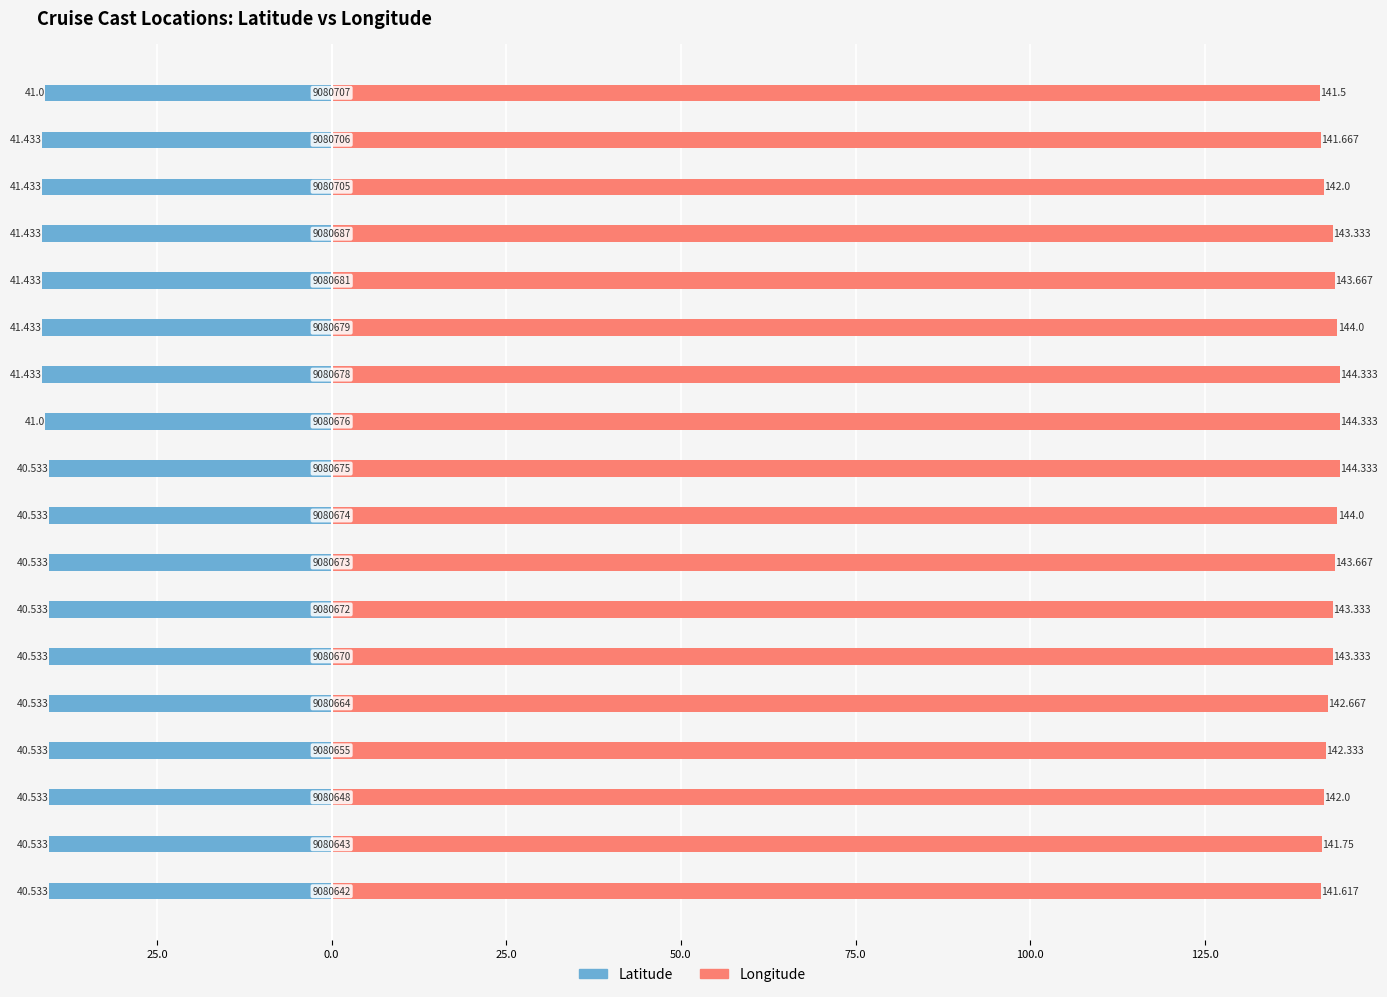

At 25.0, list the series in order from smallest to largest.

Latitude, Longitude